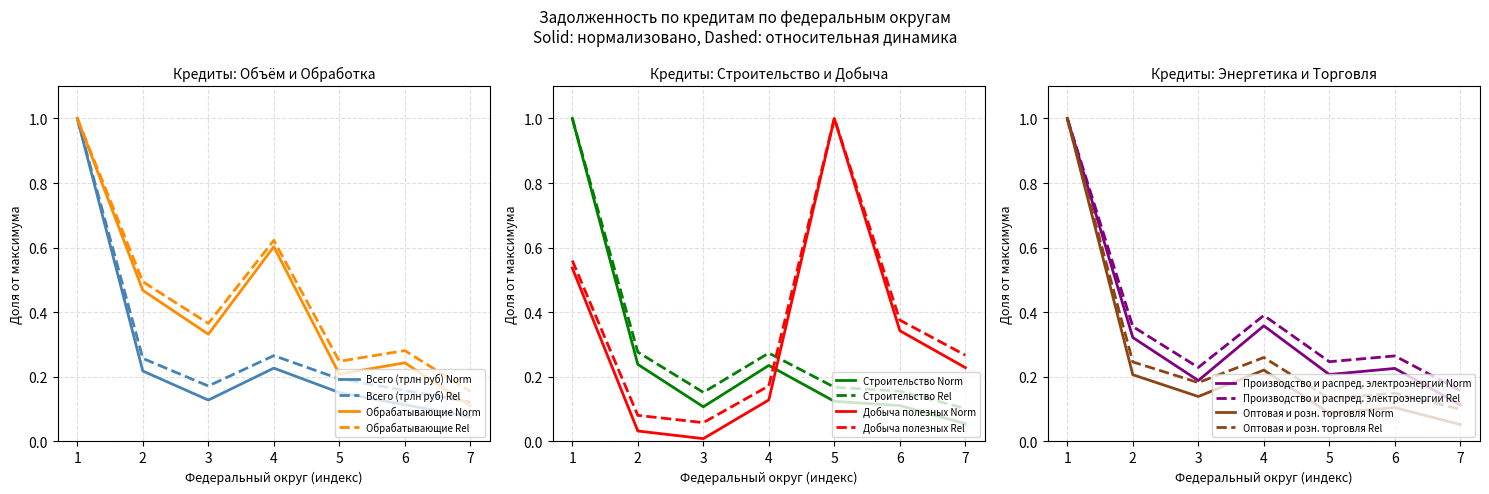

How many interior local valleys does the Добыча полезных series have?

1